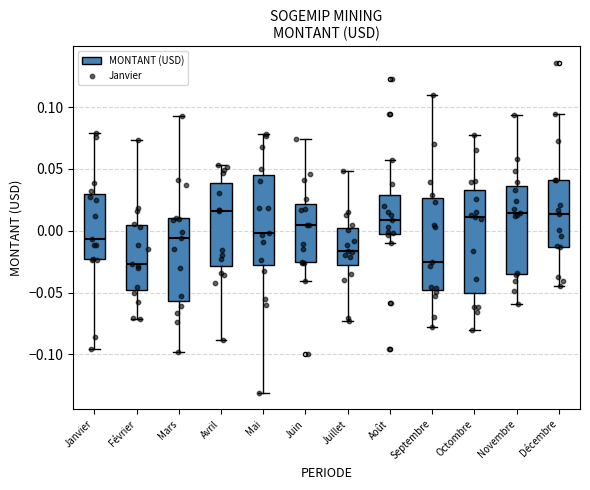

Where is the lower edge of the box for Novembre on the y-axis? The values are not printed on the chart, so give them approximately, as read against the axis.

-0.035